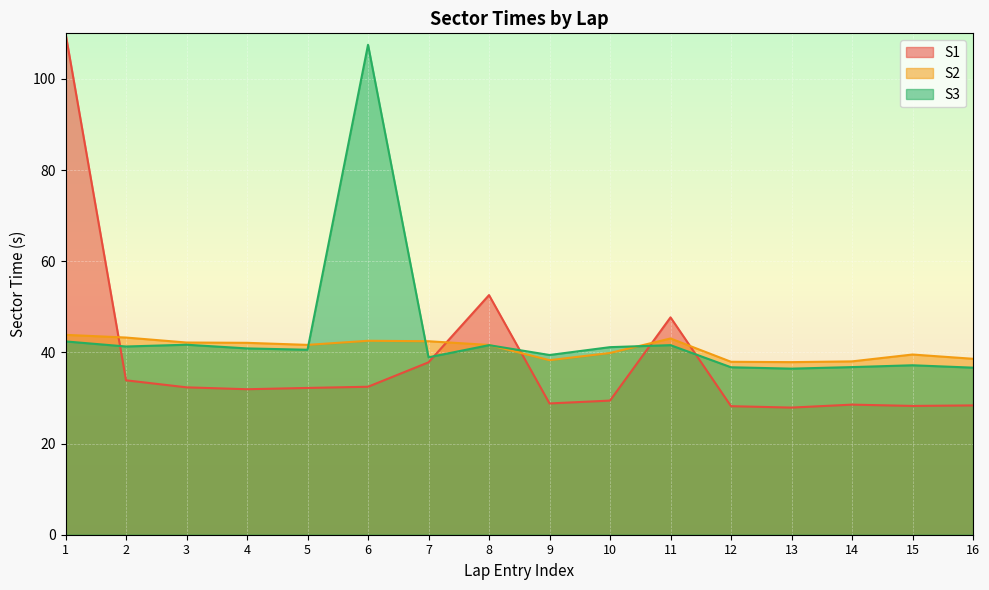

What is the total value across all series at 1?

196.3